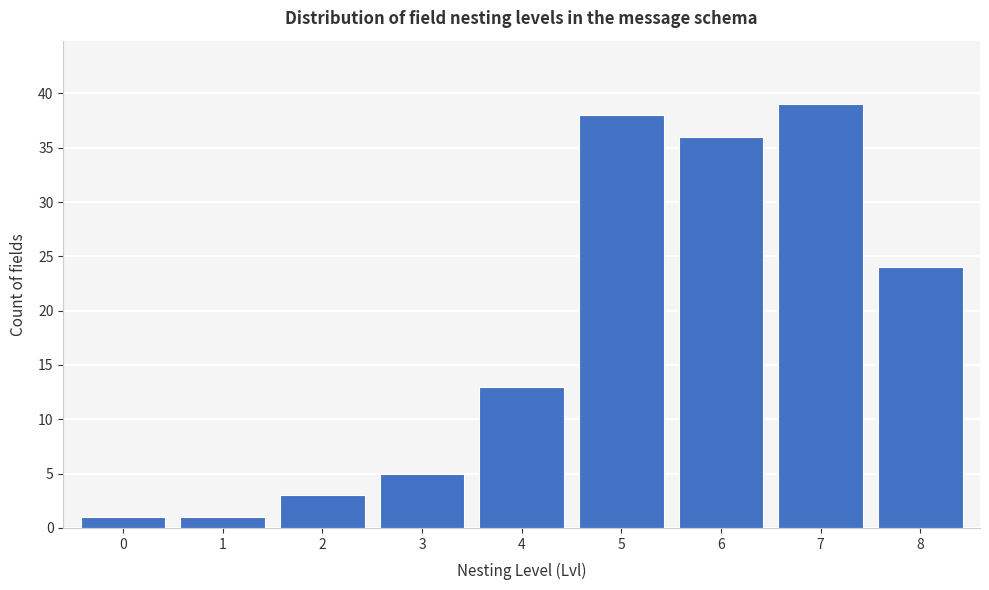

Reading left to right, extract all data points from this chart.

0=1	1=1	2=3	3=5	4=13	5=38	6=36	7=39	8=24